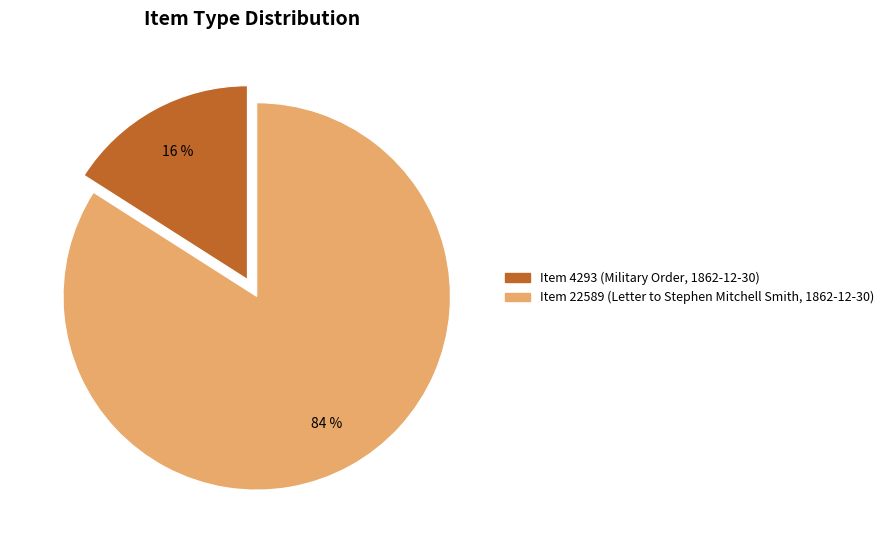

Count the number of slices in the pie.

2